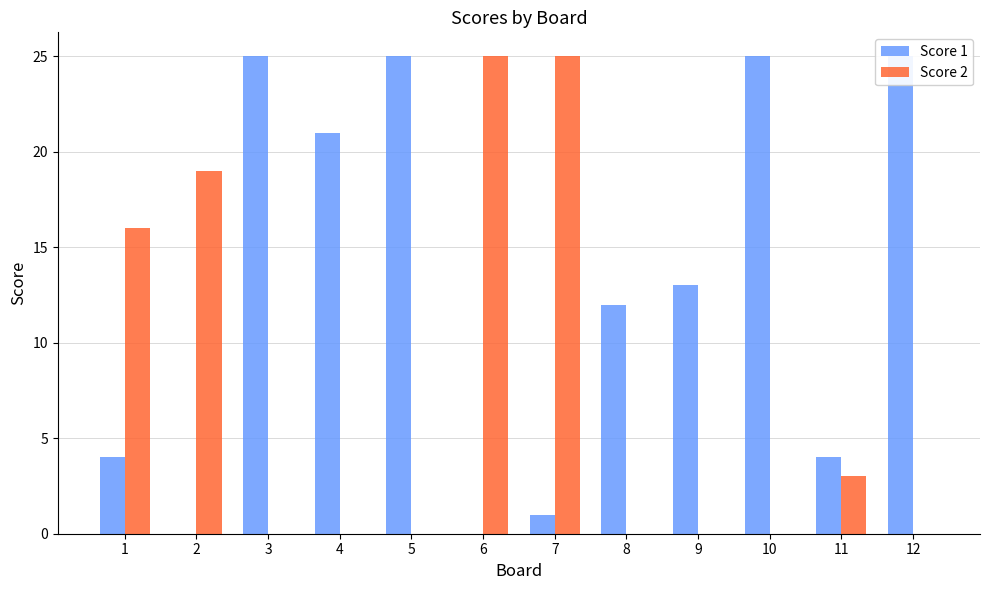

Reading left to right, what are all the values shown in this chart?

Score 1: 1=4	2=0	3=25	4=21	5=25	6=0	7=1	8=12	9=13	10=25	11=4	12=25
Score 2: 1=16	2=19	3=0	4=0	5=0	6=25	7=25	8=0	9=0	10=0	11=3	12=0